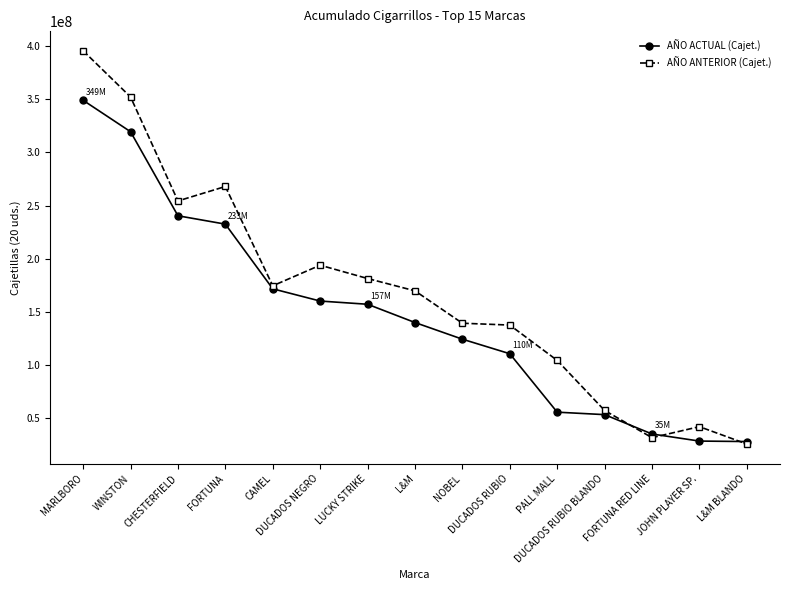

True or false: AÑO ACTUAL (Cajet.) has a value of 110474808 at DUCADOS RUBIO.

True